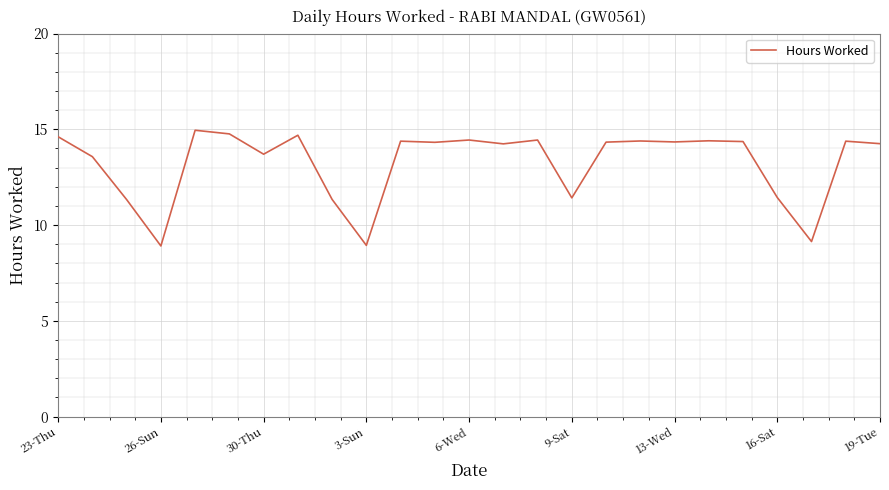

What is the difference between the maximum and minimum values?

6.0